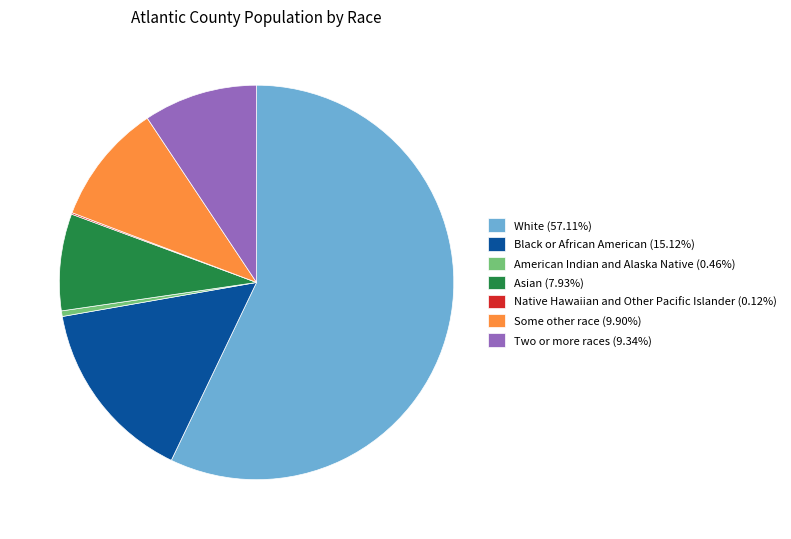

Approximately how many times larger is the value at White (57.11%) compared to Asian (7.93%)?

7.2